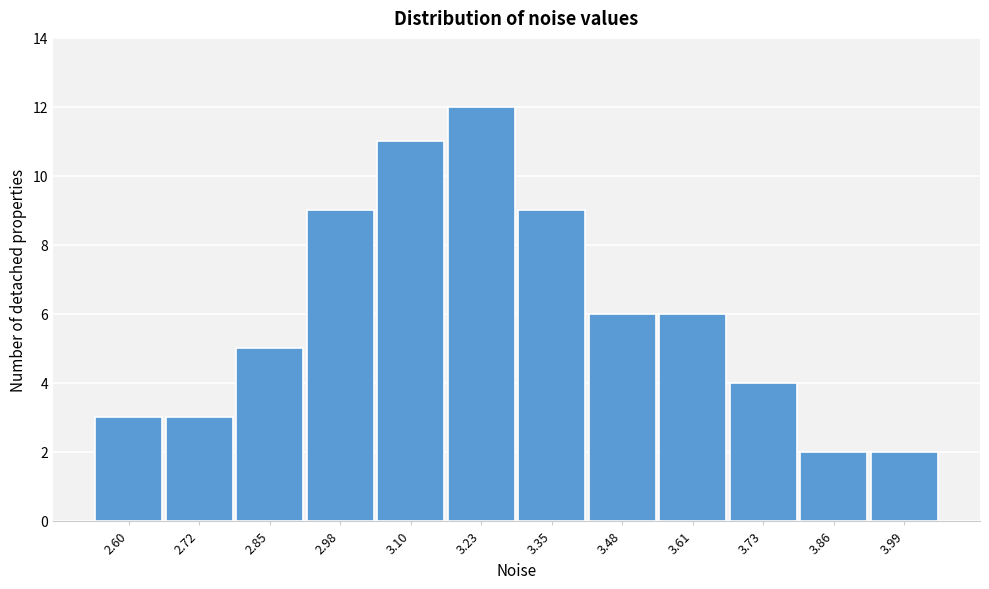

Reading left to right, extract all data points from this chart.

2.60=3	2.72=3	2.85=5	2.98=9	3.10=11	3.23=12	3.35=9	3.48=6	3.61=6	3.73=4	3.86=2	3.99=2